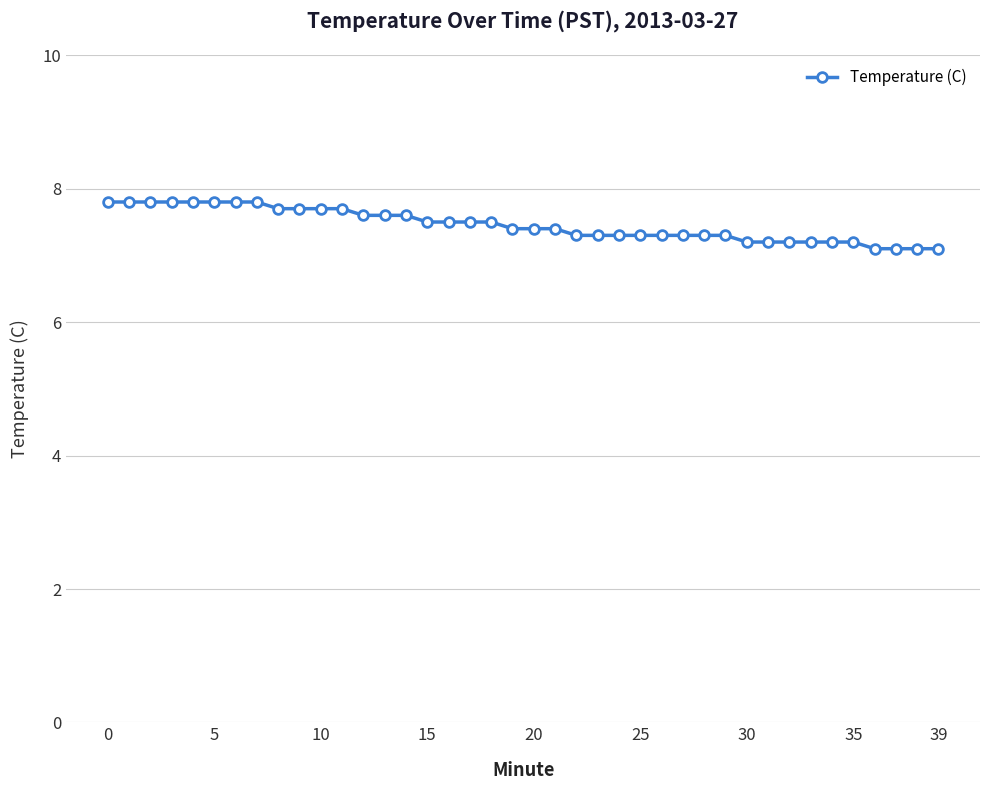

Reading right to left, list all the values displayed in this chart.

7.1	7.1	7.1	7.1	7.2	7.2	7.2	7.2	7.2	7.2	7.3	7.3	7.3	7.3	7.3	7.3	7.3	7.3	7.4	7.4	7.4	7.5	7.5	7.5	7.5	7.6	7.6	7.6	7.7	7.7	7.7	7.7	7.8	7.8	7.8	7.8	7.8	7.8	7.8	7.8